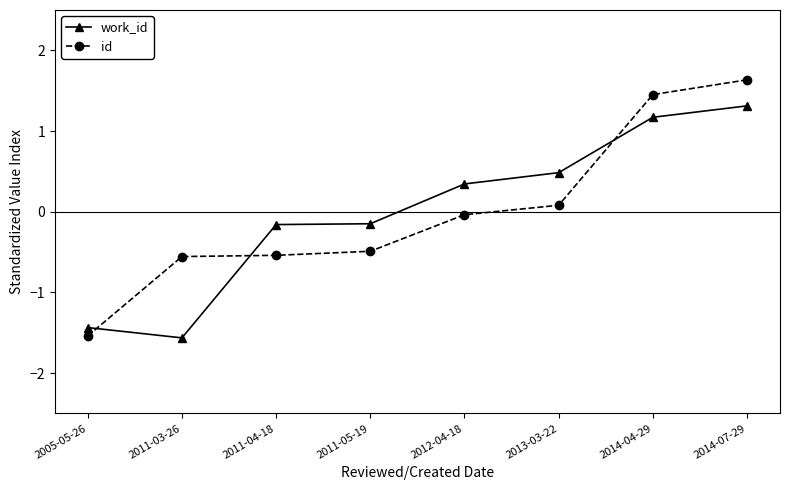

How many positive values does the id series have?

3